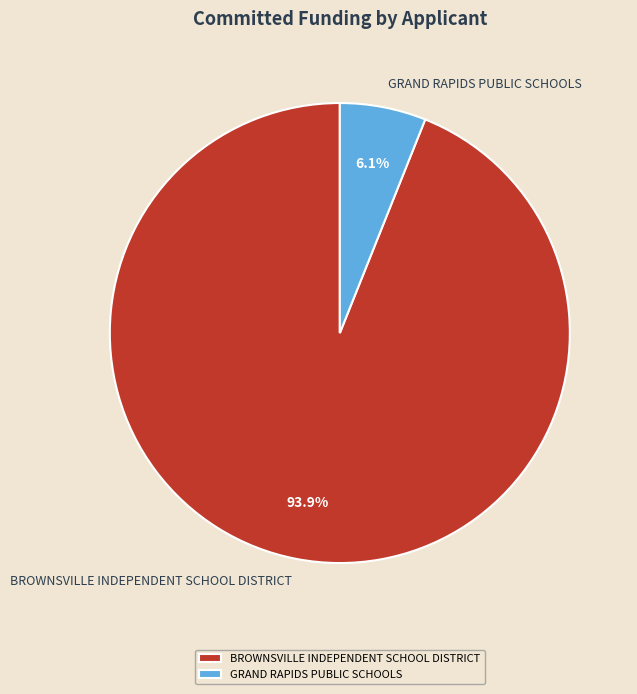

Combined, do BROWNSVILLE INDEPENDENT SCHOOL DISTRICT and GRAND RAPIDS PUBLIC SCHOOLS account for over 50%?

Yes